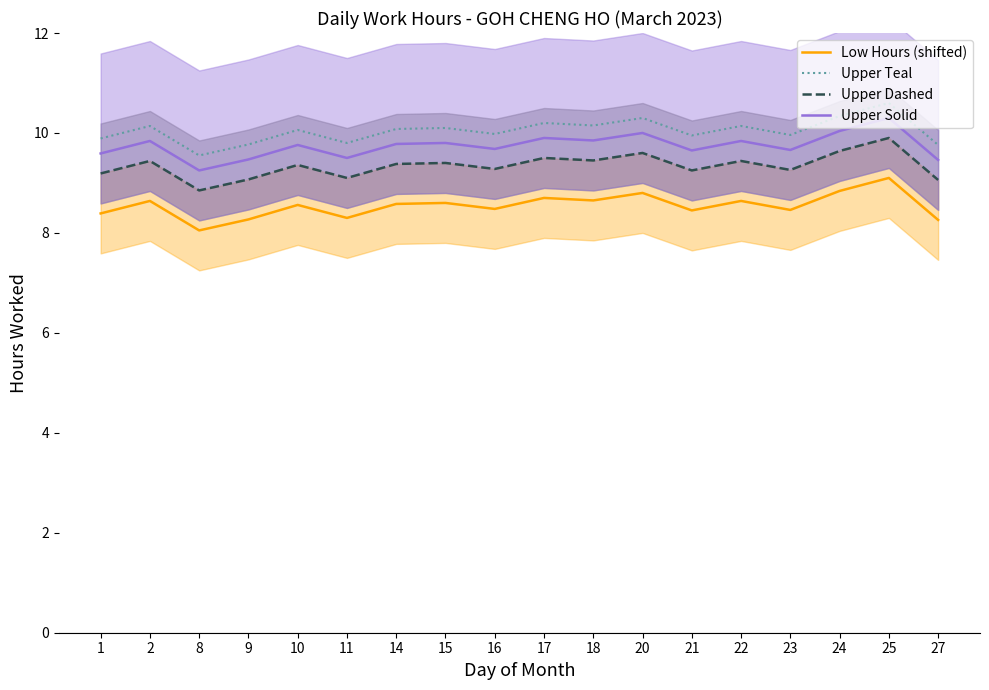

List the series in order of their overall mean, lowest first.

Low Hours (shifted), Upper Dashed, Upper Solid, Upper Teal